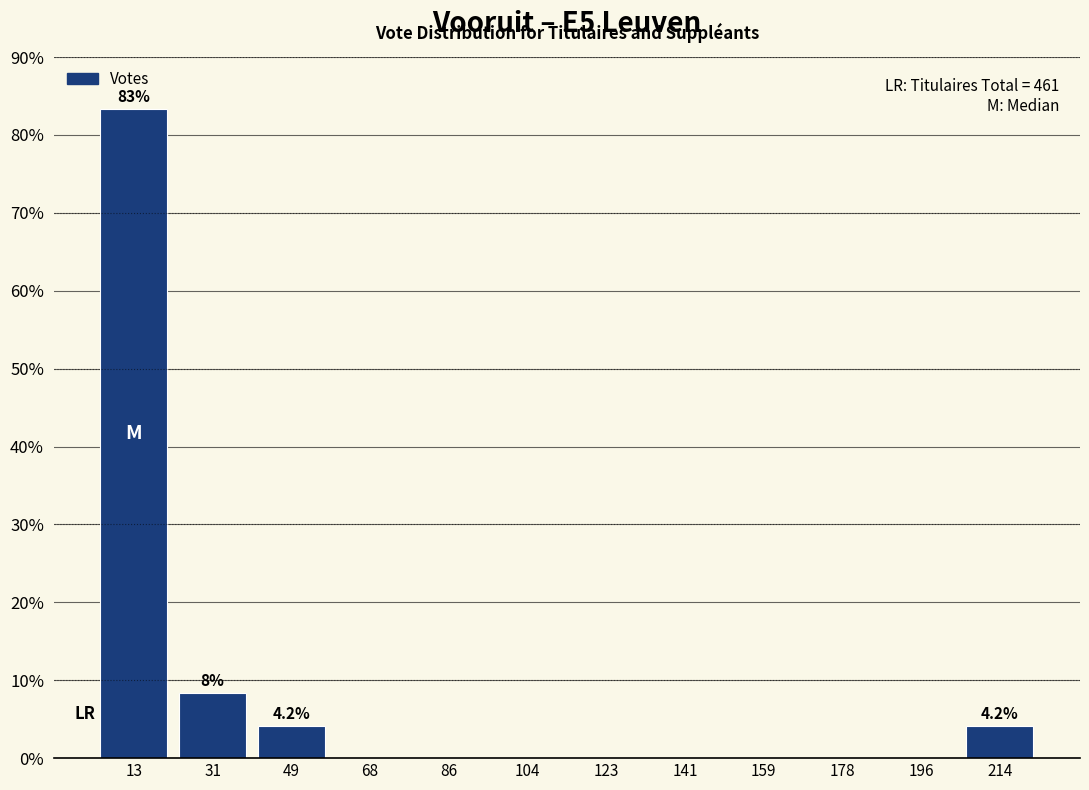

Over which range of the x-axis is the bar tallest?

4 to 22